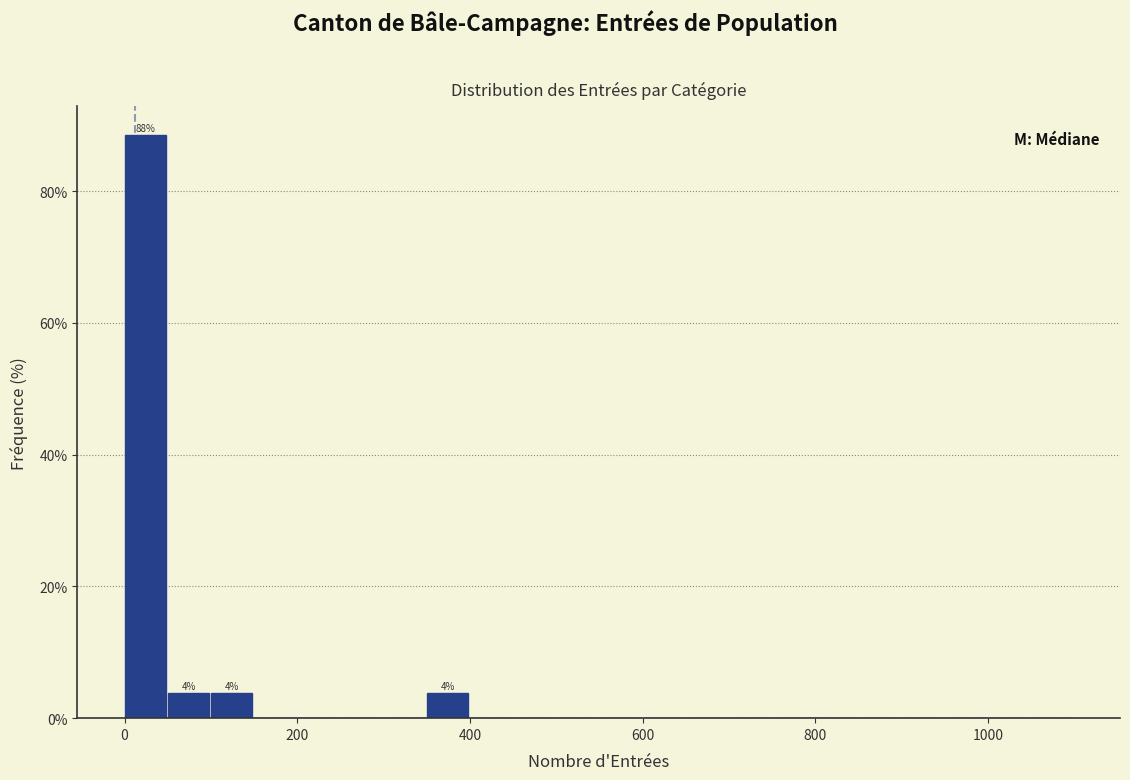

Around what value on the x-axis is the tallest bar? Give the approximate position of its centre, as read against the axis.

20